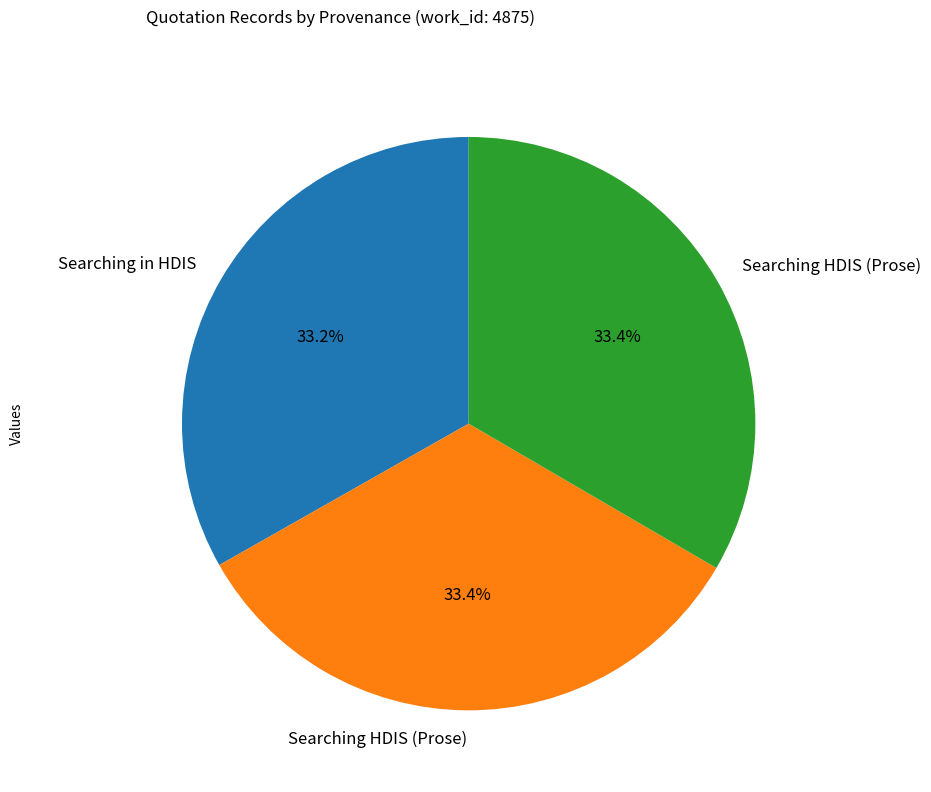

Is there a majority slice in this chart?

No